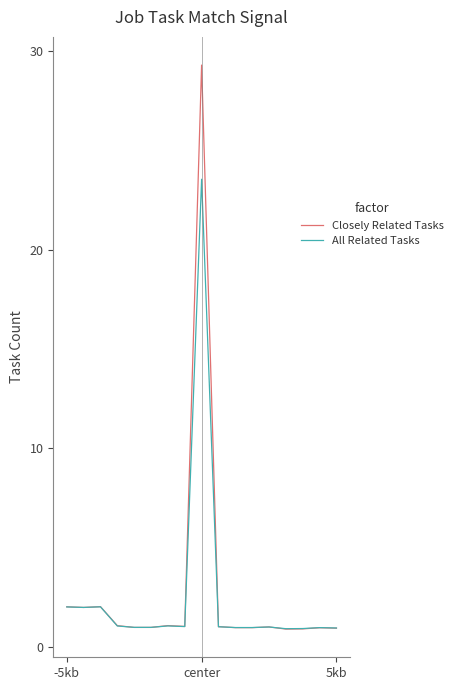

Which series has the widest spread of values?

Closely Related Tasks